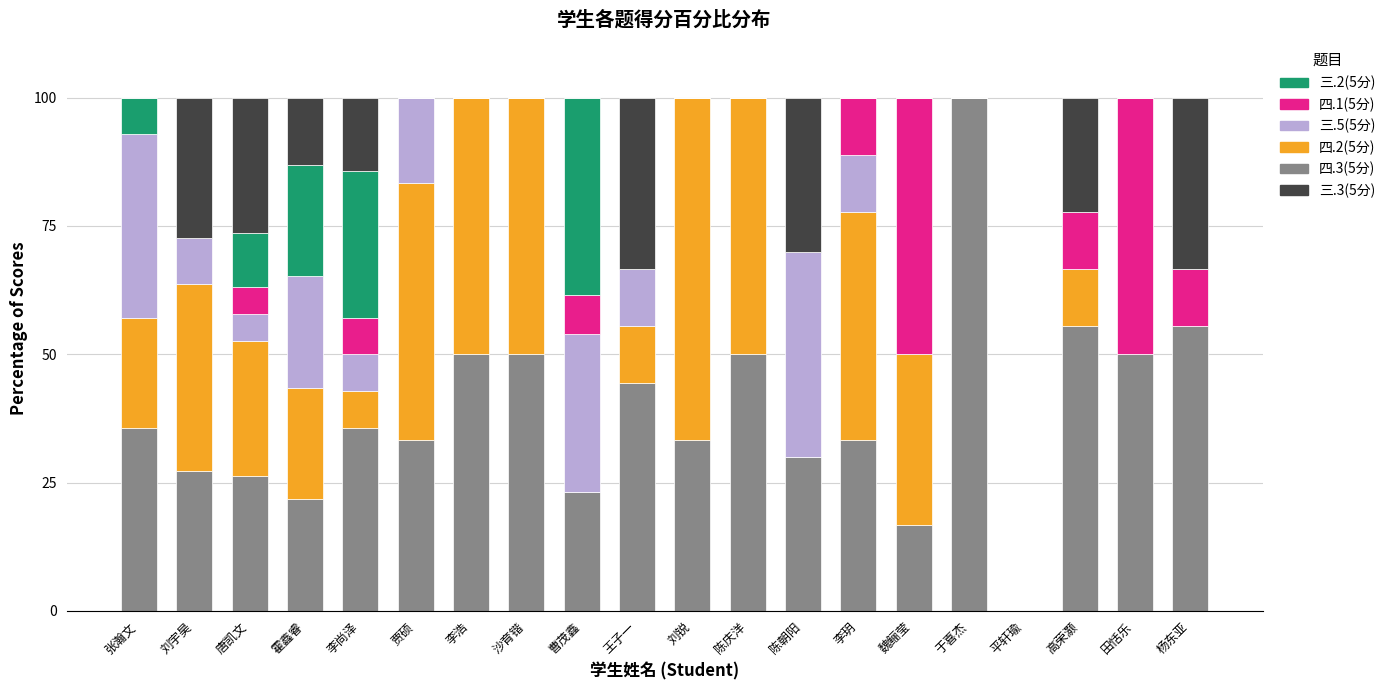

At which label does 三.2(5分) reach its peak?

于喜杰